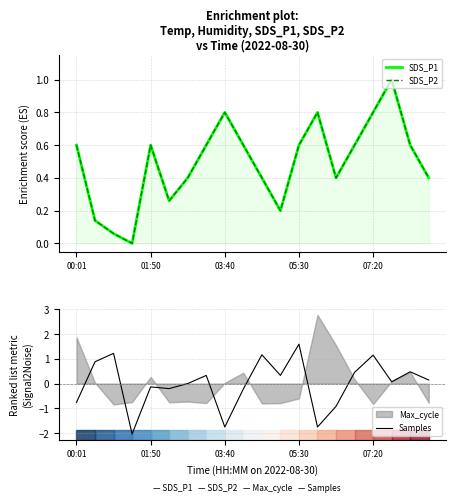

What is the smallest value displayed?

-2.0